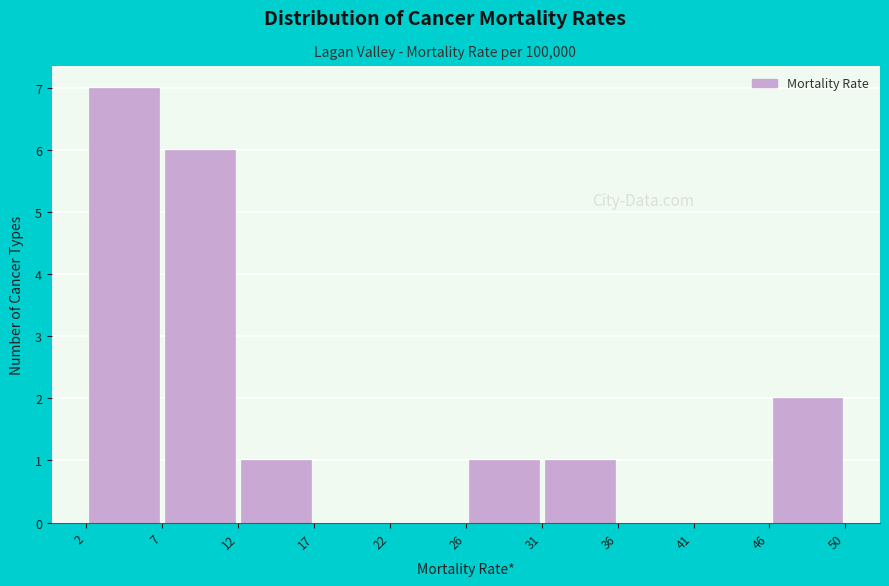

Over which range of the x-axis is the bar tallest?

2 to 7